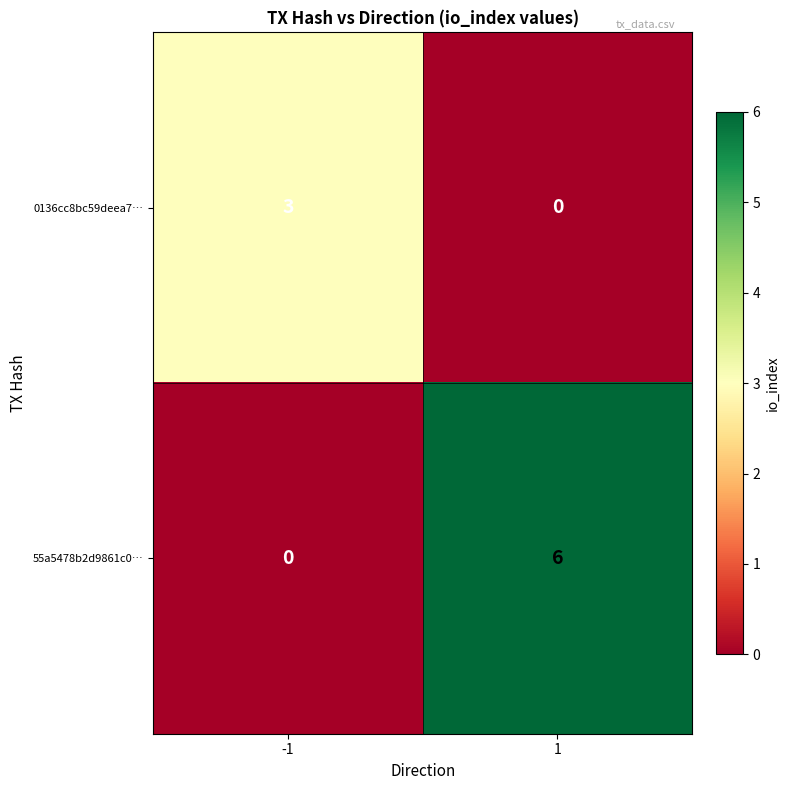

List the series in order of their peak value, highest first.

55a5478b2d9861c0…, 0136cc8bc59deea7…